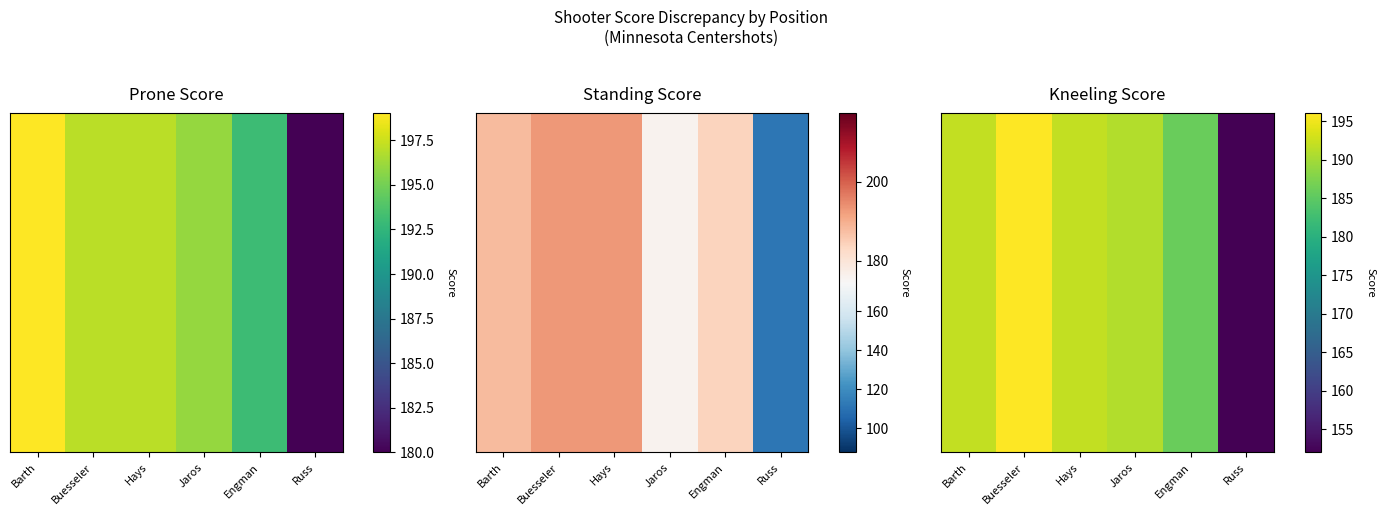

Rank the categories by value from lowest to highest.

Russ, Engman, Jaros, Barth, Hays, Buesseler